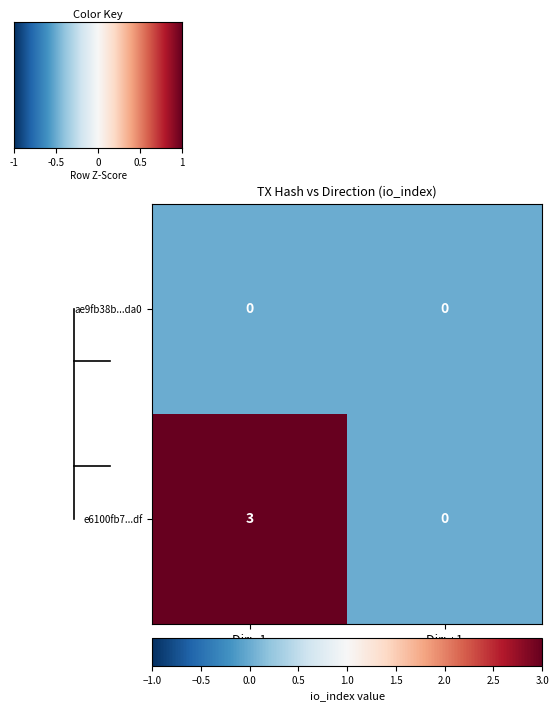

Which series has the largest total across all categories?

e6100fb7...df